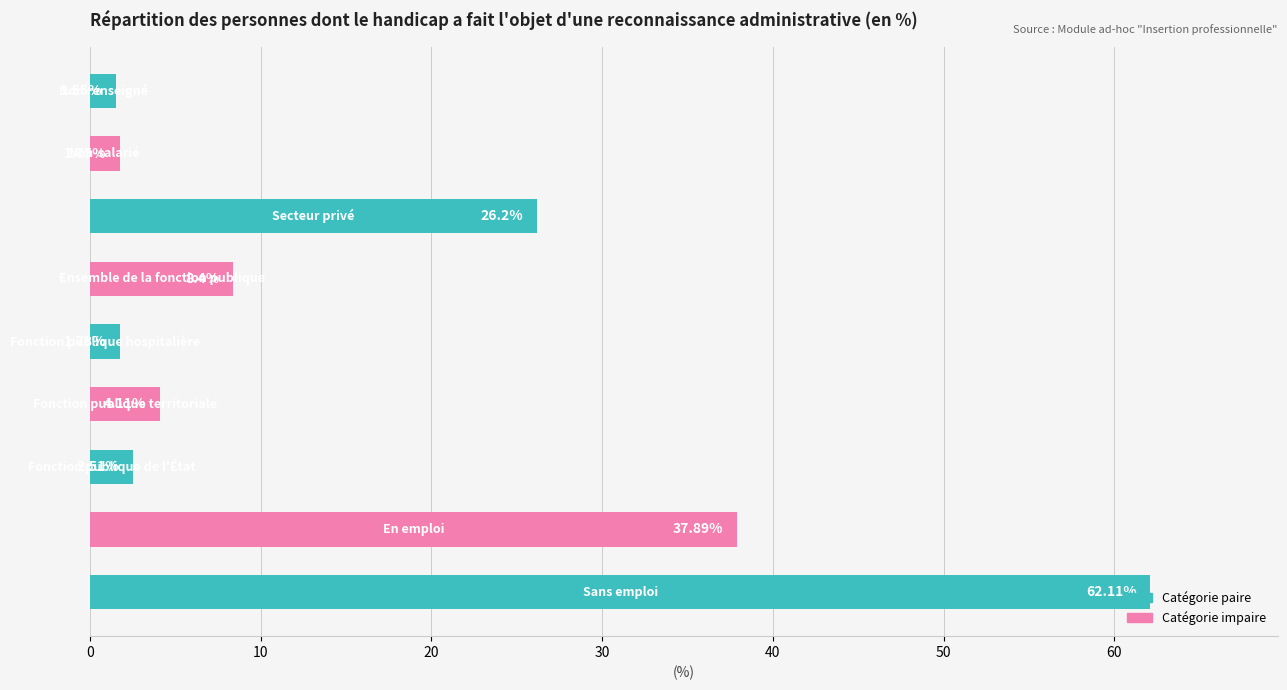

What is the average value?

16.3